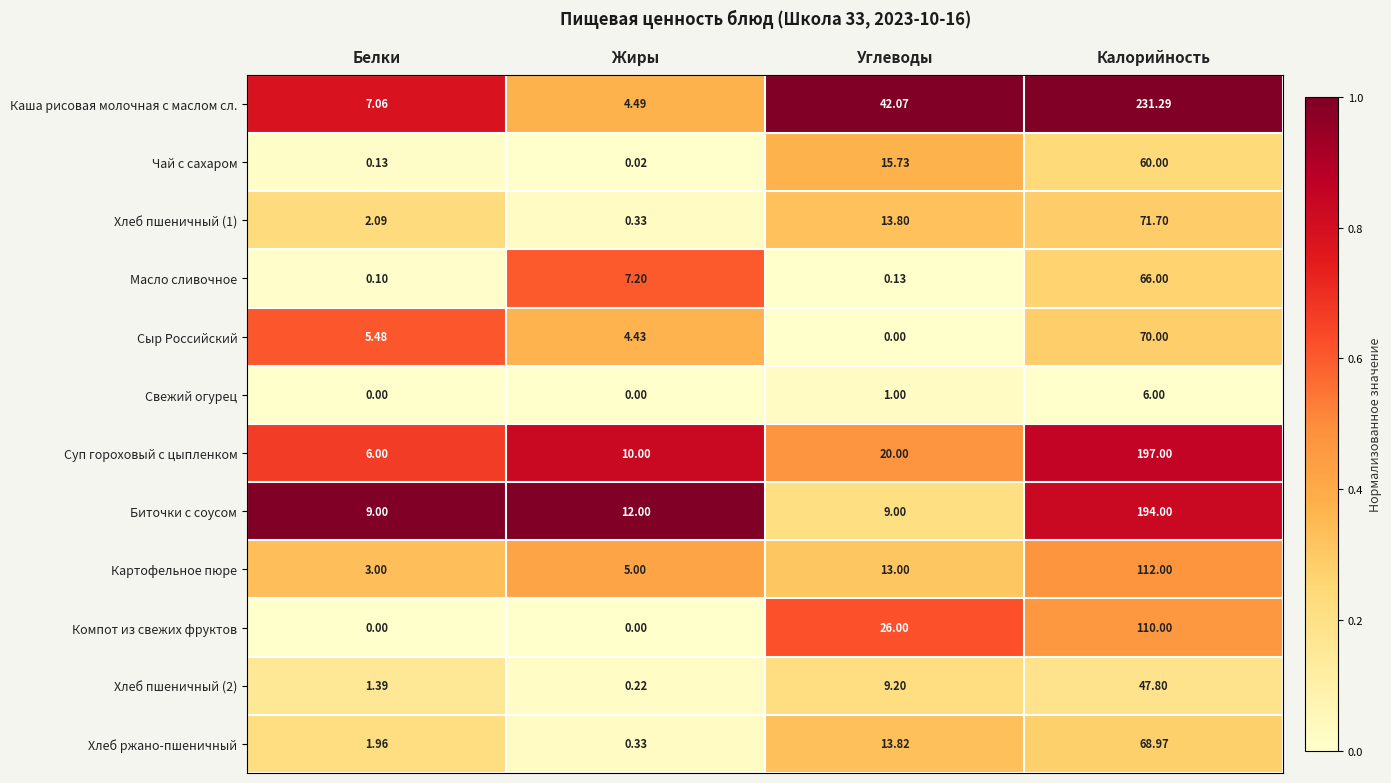

Between Жиры and Углеводы, which series saw the biggest shift?

Каша рисовая молочная с маслом сл.